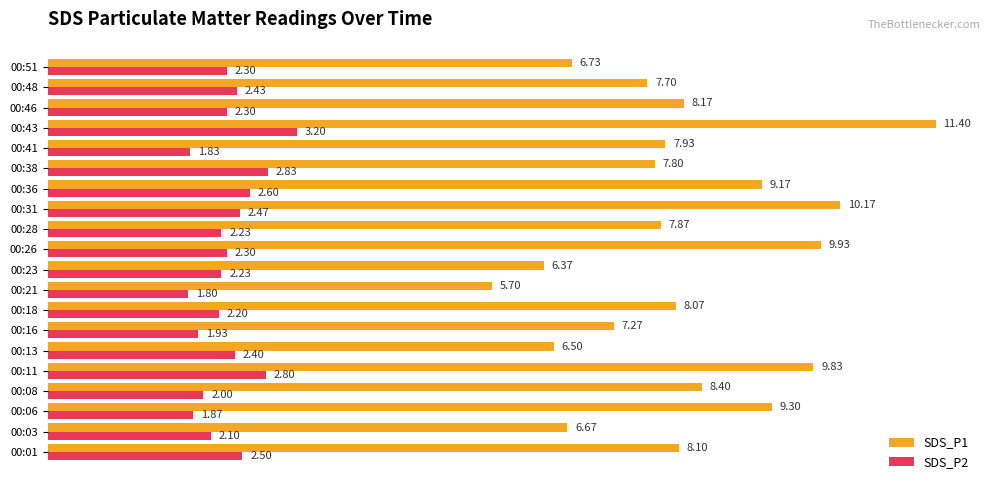

How many series are shown in this chart?

2